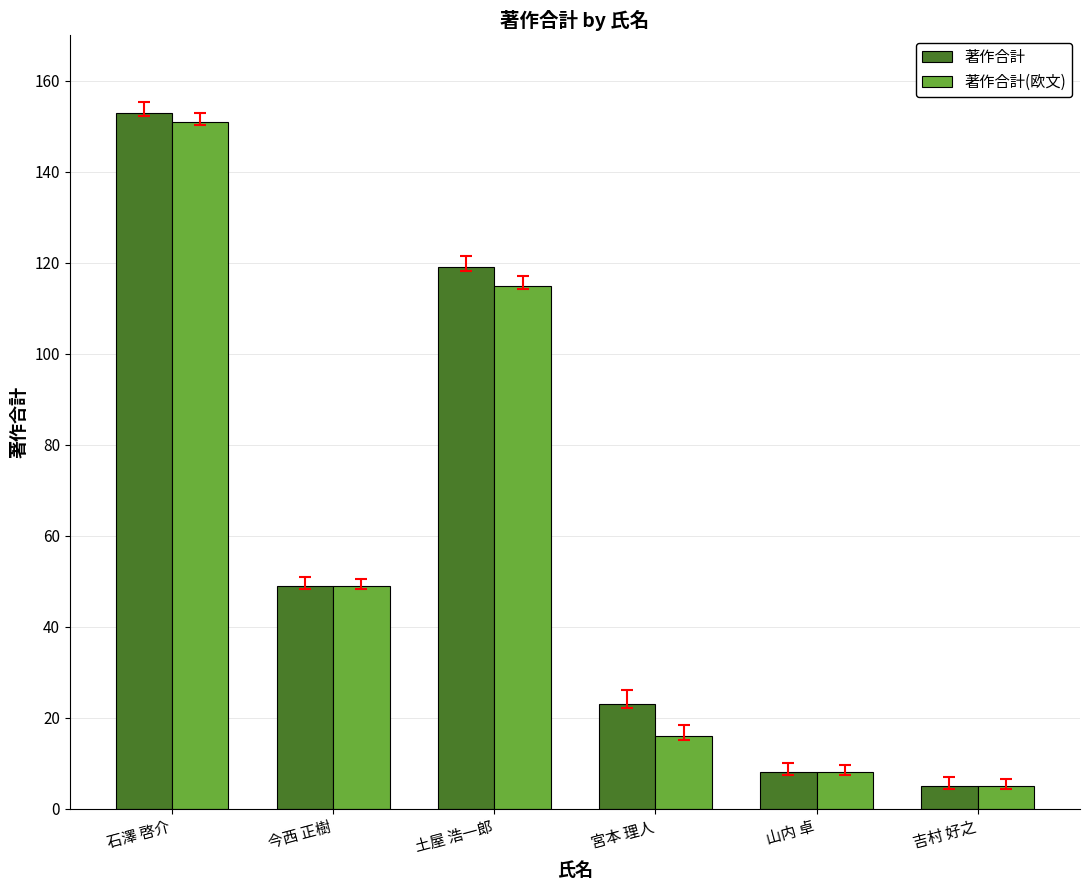

How many bars are there in total?

12